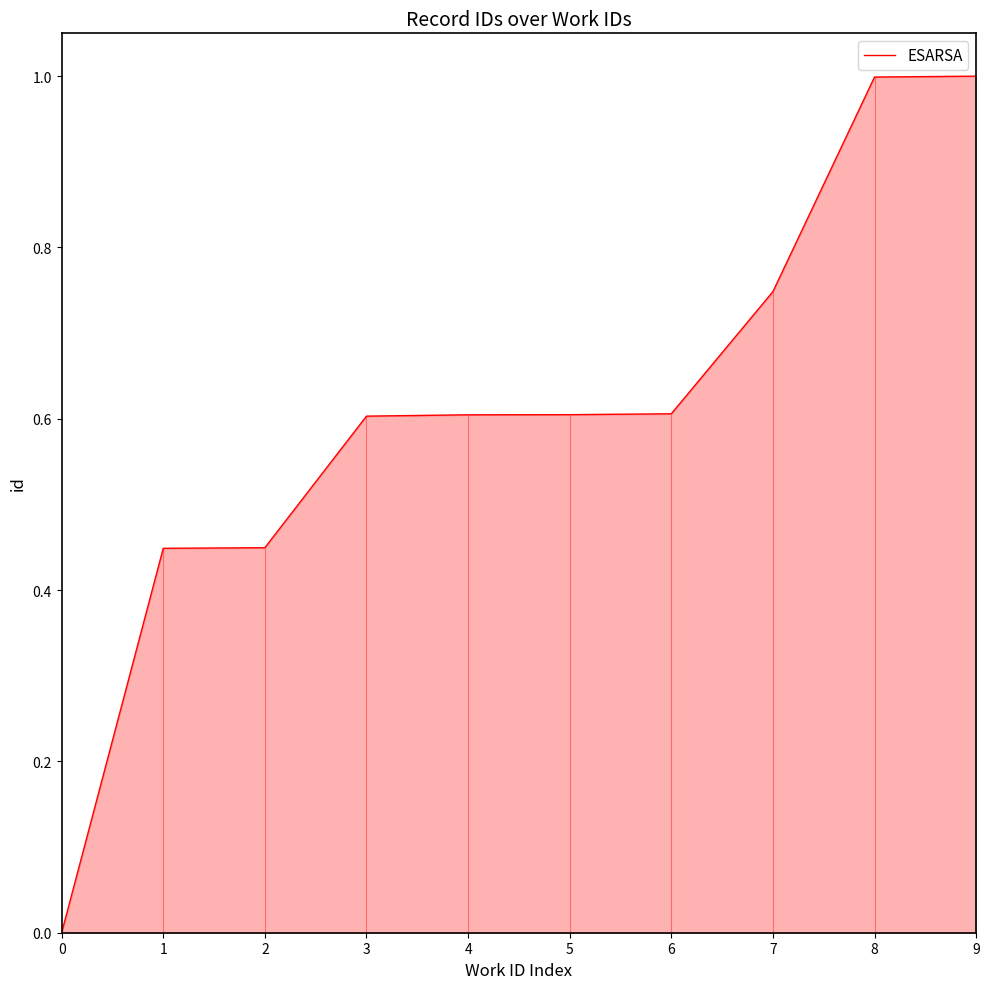

Does the chart display data point markers on the line(s)?

No